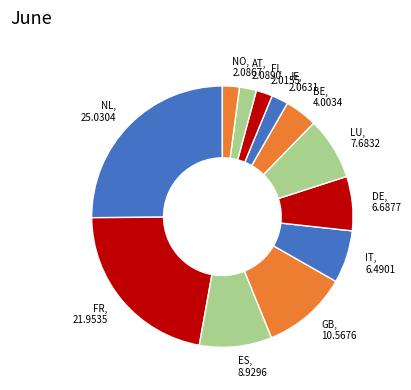

Is FR the majority of the pie?

No